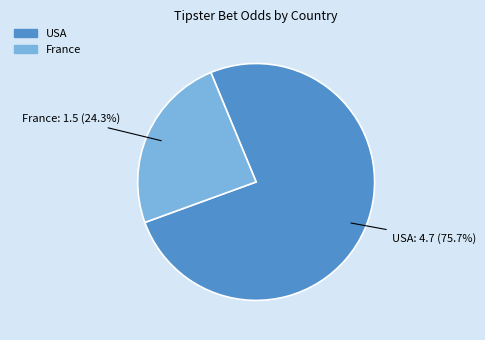

Which has a higher value, France or USA?

USA